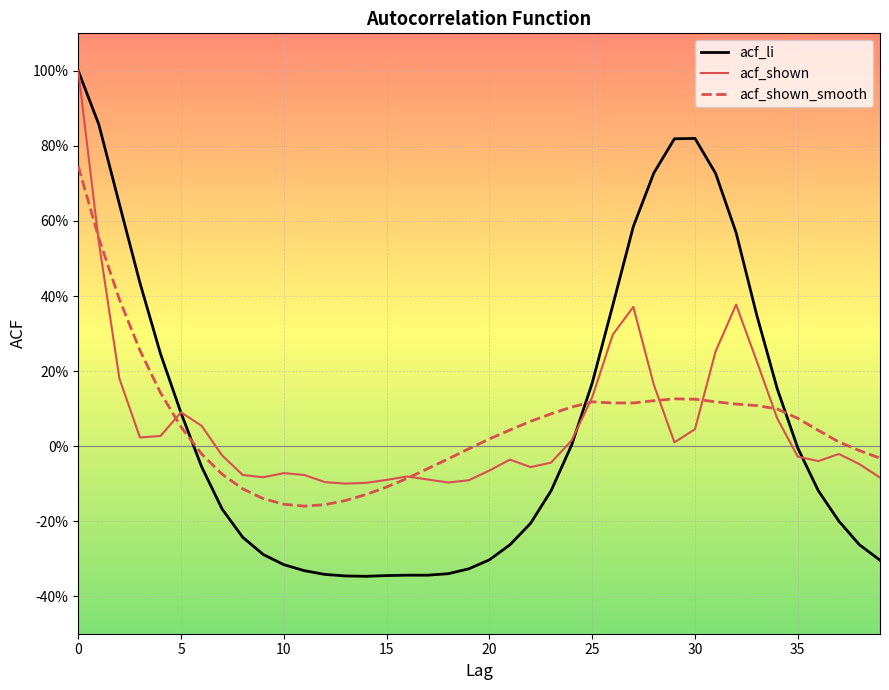

How many interior local valleys does the acf_li series have?

1